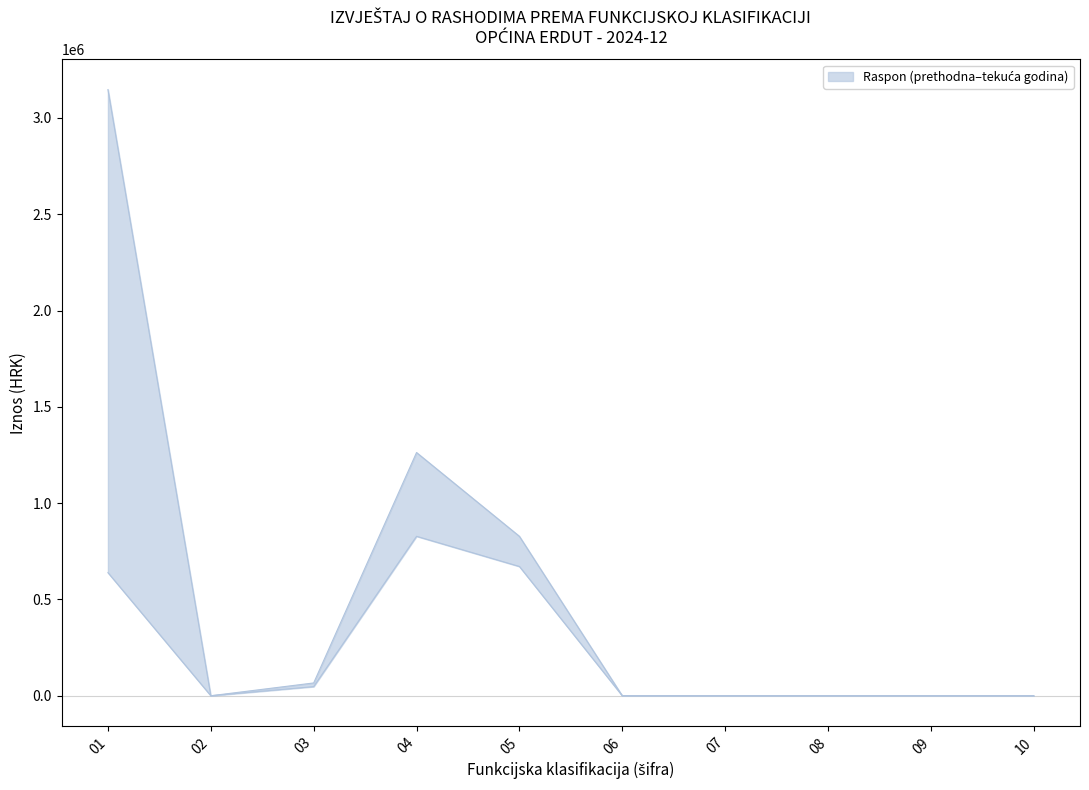

How many distinct data groups are displayed?

1